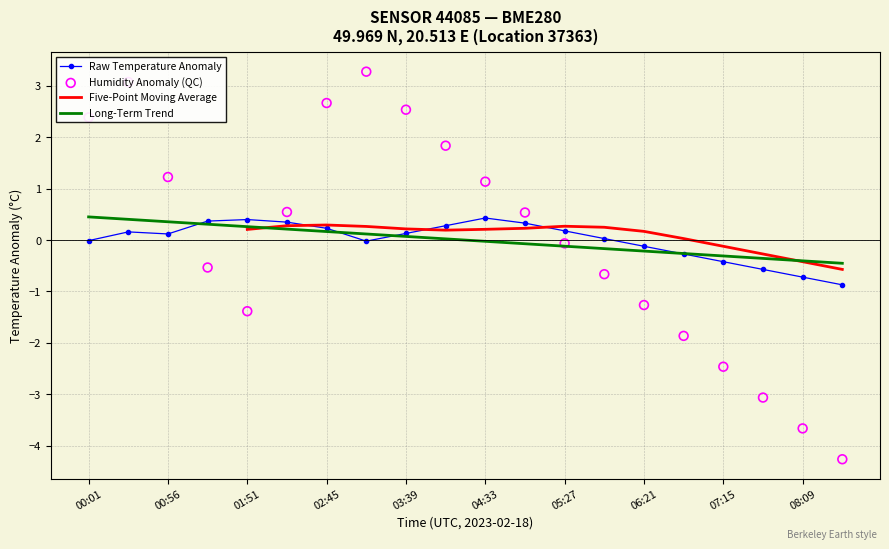

Which series has the largest total across all categories?

Humidity Anomaly (QC)